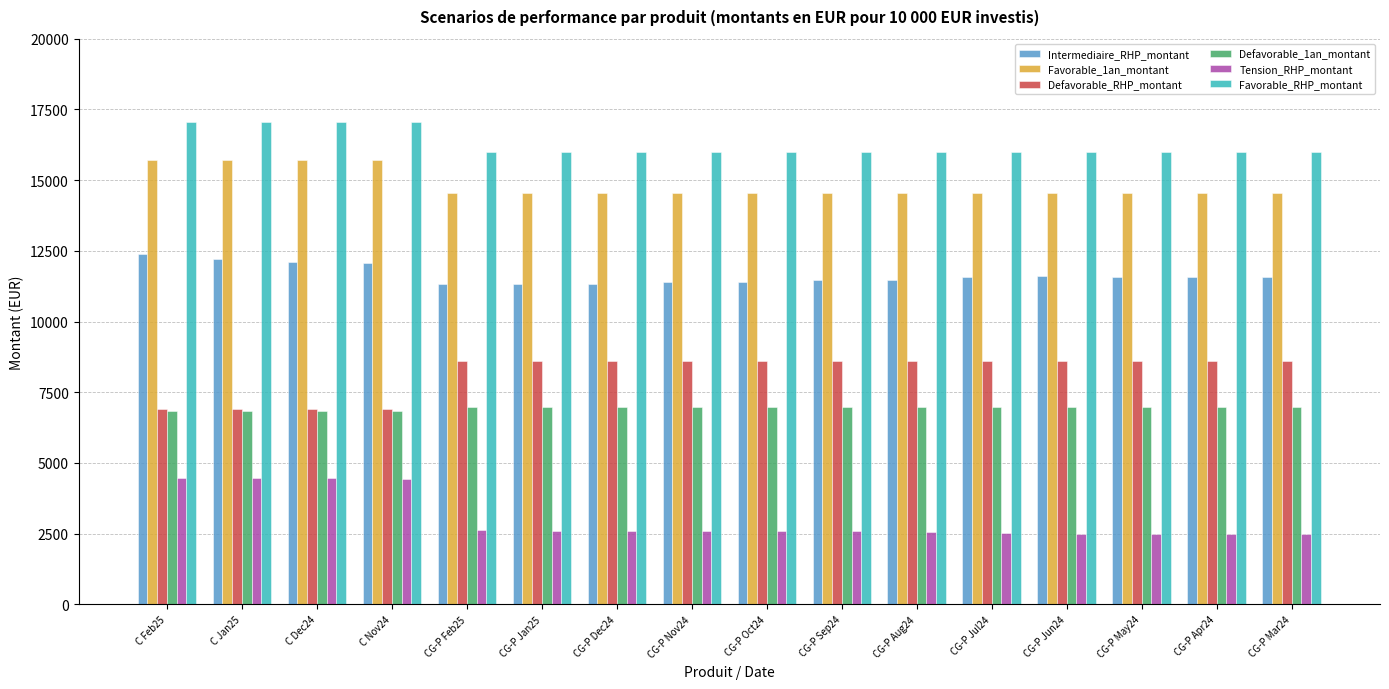

What is the difference between the highest and lowest values at CG-P Dec24?

13370